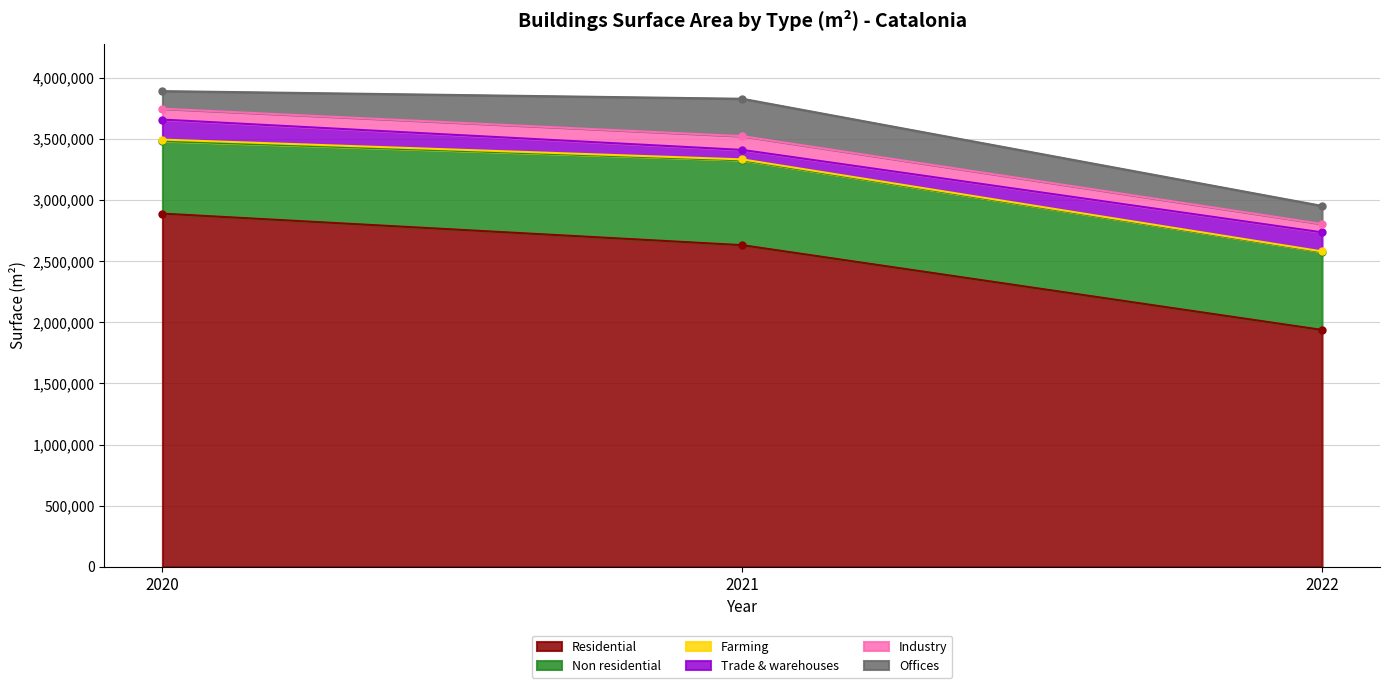

Where does the Non residential series first go above 639420?

2021